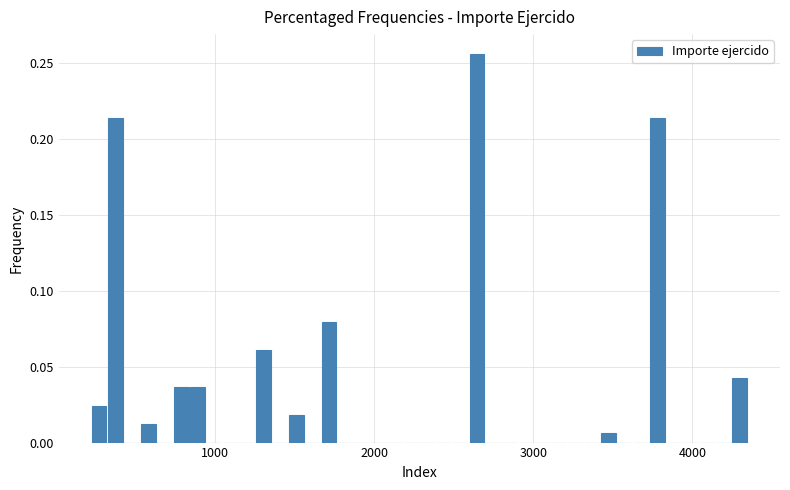

Around what value on the x-axis is the tallest bar? Give the approximate position of its centre, as read against the axis.

2600